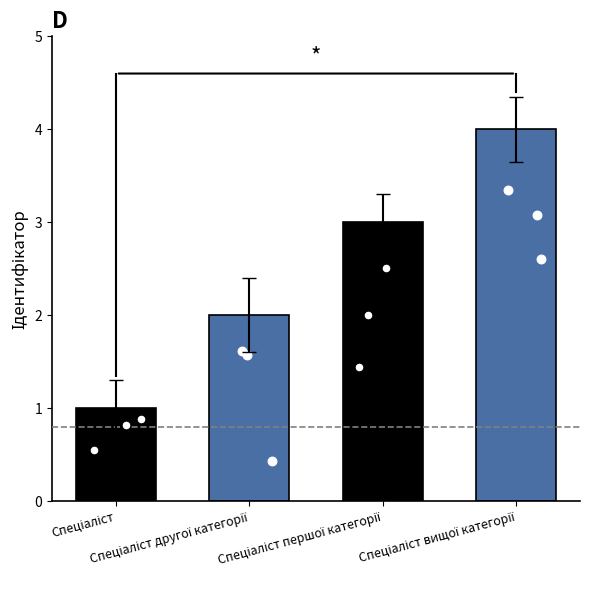

What is the ratio of the value at Спеціаліст першої категорії to the value at Спеціаліст вищої категорії?

0.8